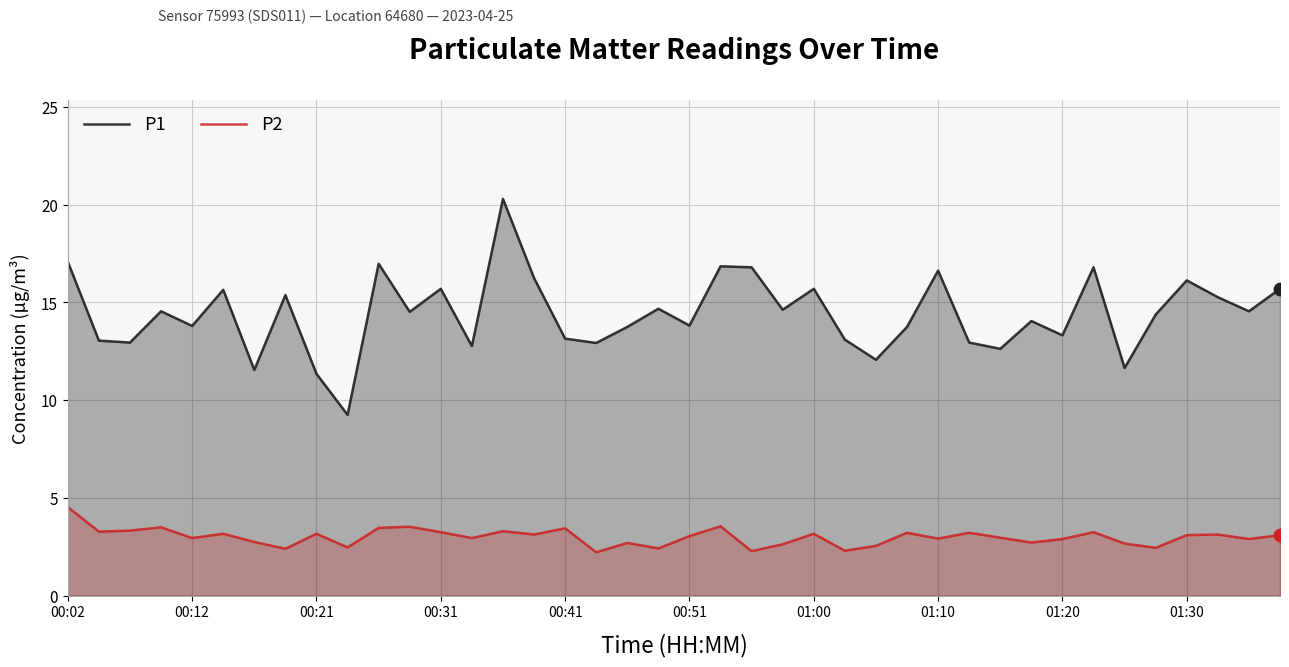

At which category is the sum across all series the highest?

14